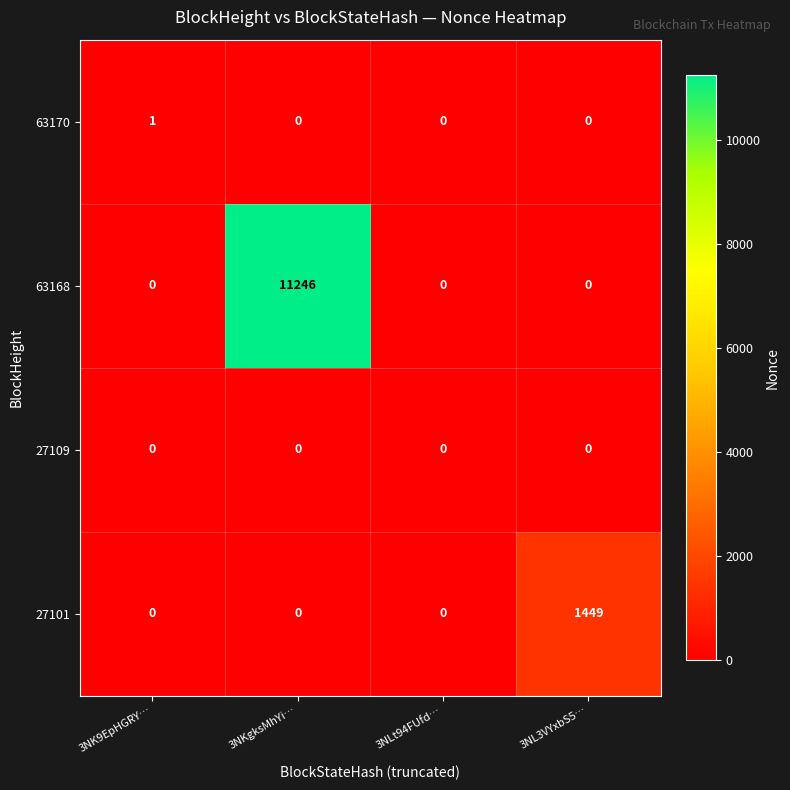

True or false: 63168 has a value of -7506 at 3NL3VYxbS5….

False